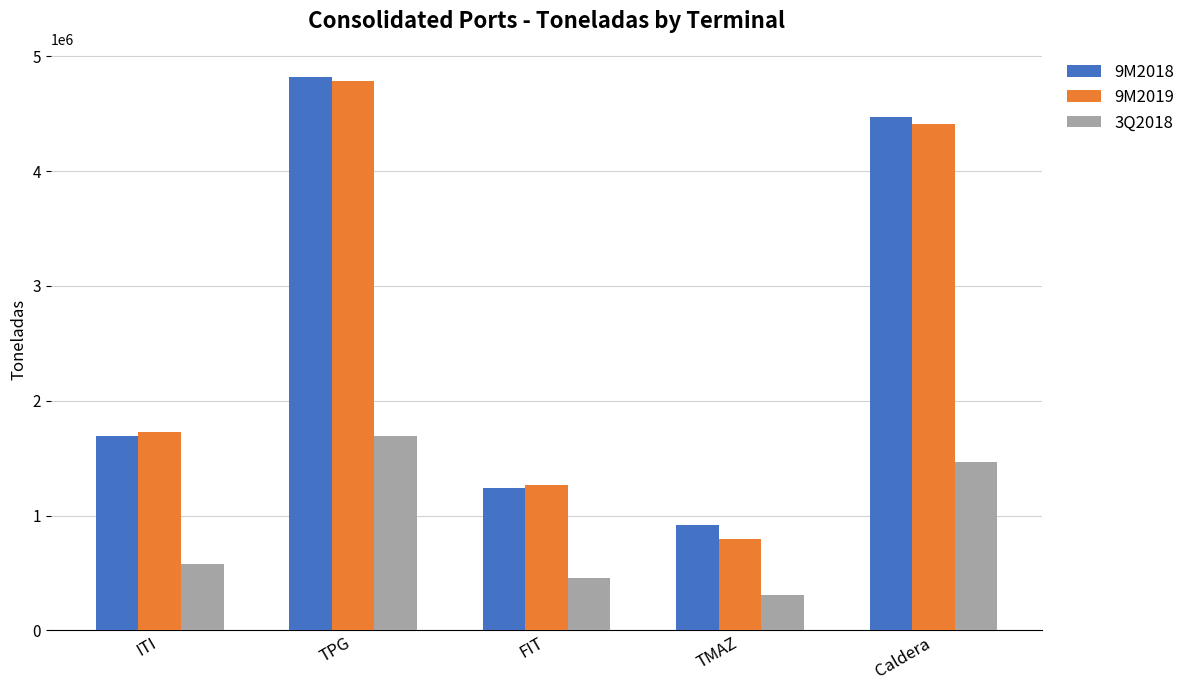

How many distinct data groups are displayed?

3